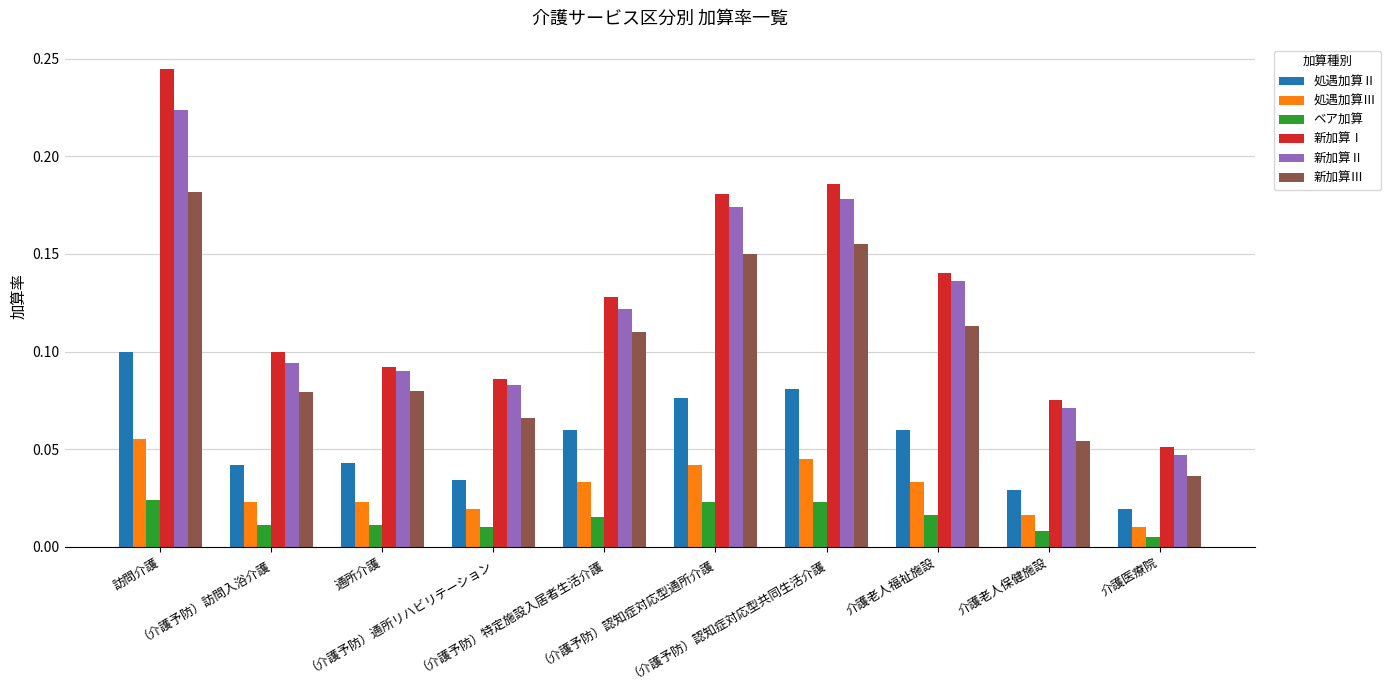

What position from the left is （介護予防）認知症対応型共同生活介護?

7